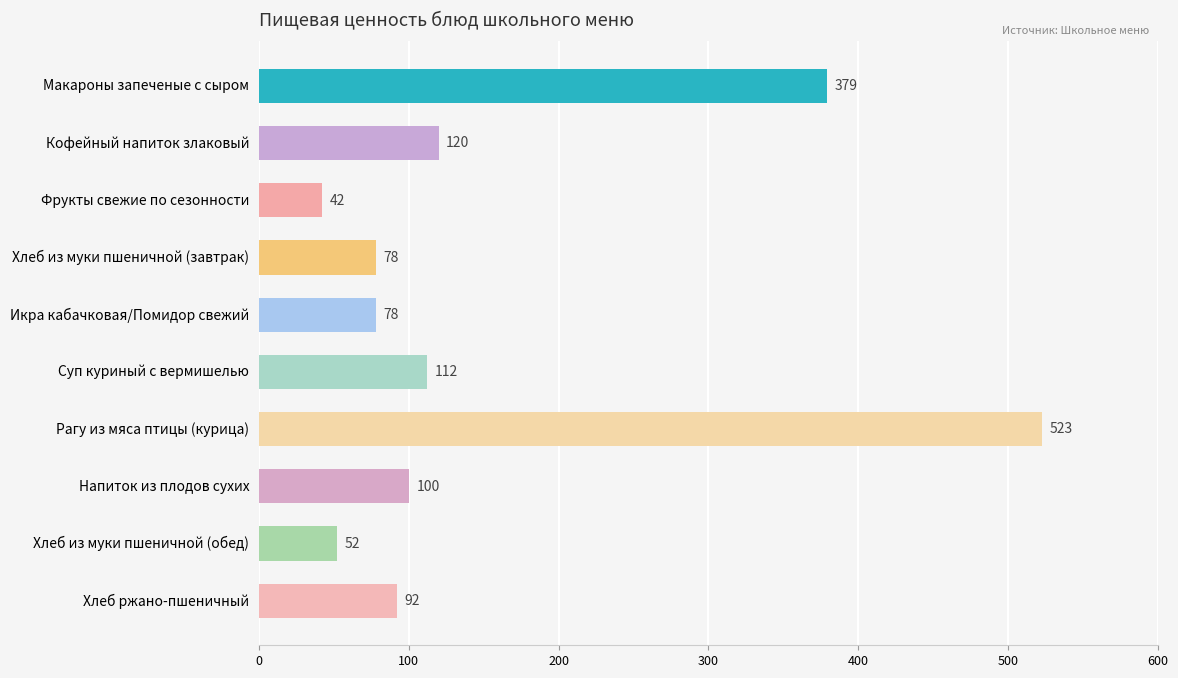

True or false: the data shows 22 at Фрукты свежие по сезонности.

False